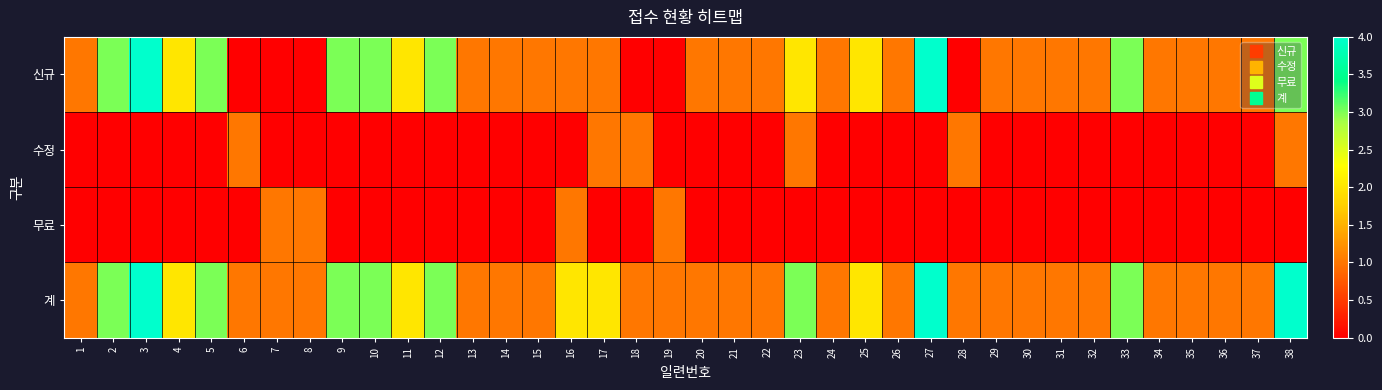

Reading right to left, extract all data points from this chart.

신규: 38=3	37=1	36=1	35=1	34=1	33=3	32=1	31=1	30=1	29=1	28=0	27=4	26=1	25=2	24=1	23=2	22=1	21=1	20=1	19=0	18=0	17=1	16=1	15=1	14=1	13=1	12=3	11=2	10=3	9=3	8=0	7=0	6=0	5=3	4=2	3=4	2=3	1=1
수정: 38=1	37=0	36=0	35=0	34=0	33=0	32=0	31=0	30=0	29=0	28=1	27=0	26=0	25=0	24=0	23=1	22=0	21=0	20=0	19=0	18=1	17=1	16=0	15=0	14=0	13=0	12=0	11=0	10=0	9=0	8=0	7=0	6=1	5=0	4=0	3=0	2=0	1=0
무료: 38=0	37=0	36=0	35=0	34=0	33=0	32=0	31=0	30=0	29=0	28=0	27=0	26=0	25=0	24=0	23=0	22=0	21=0	20=0	19=1	18=0	17=0	16=1	15=0	14=0	13=0	12=0	11=0	10=0	9=0	8=1	7=1	6=0	5=0	4=0	3=0	2=0	1=0
계: 38=4	37=1	36=1	35=1	34=1	33=3	32=1	31=1	30=1	29=1	28=1	27=4	26=1	25=2	24=1	23=3	22=1	21=1	20=1	19=1	18=1	17=2	16=2	15=1	14=1	13=1	12=3	11=2	10=3	9=3	8=1	7=1	6=1	5=3	4=2	3=4	2=3	1=1